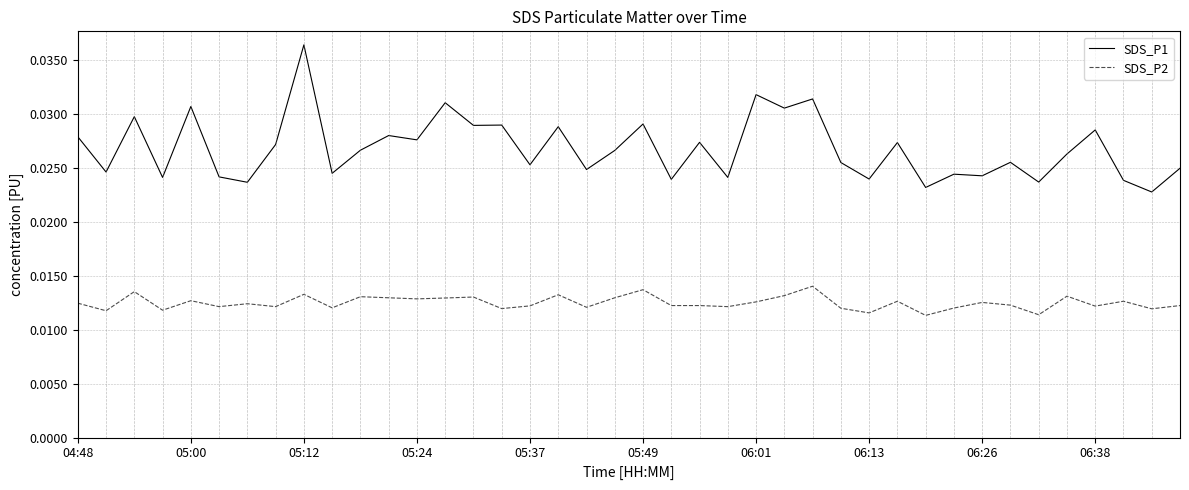

How many categories are shown in the chart?

40